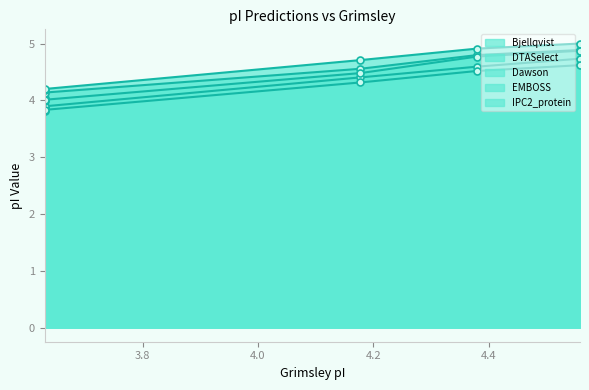

Which series has the largest range (max minus min)?

IPC2_protein